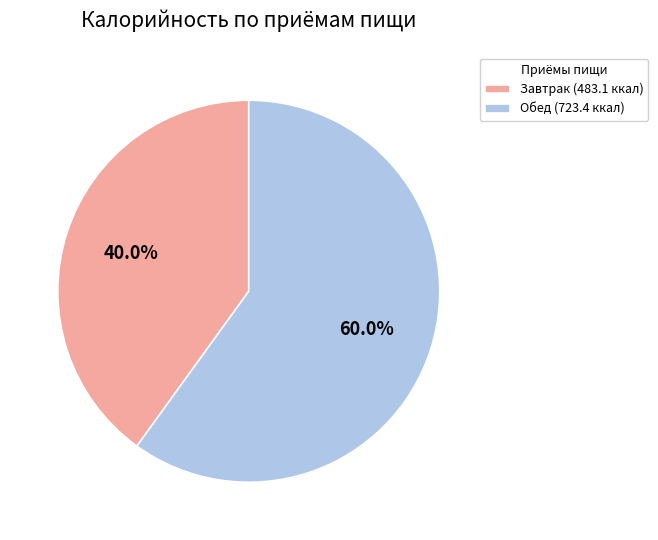

To the nearest percent, what is the average slice percentage?

50%